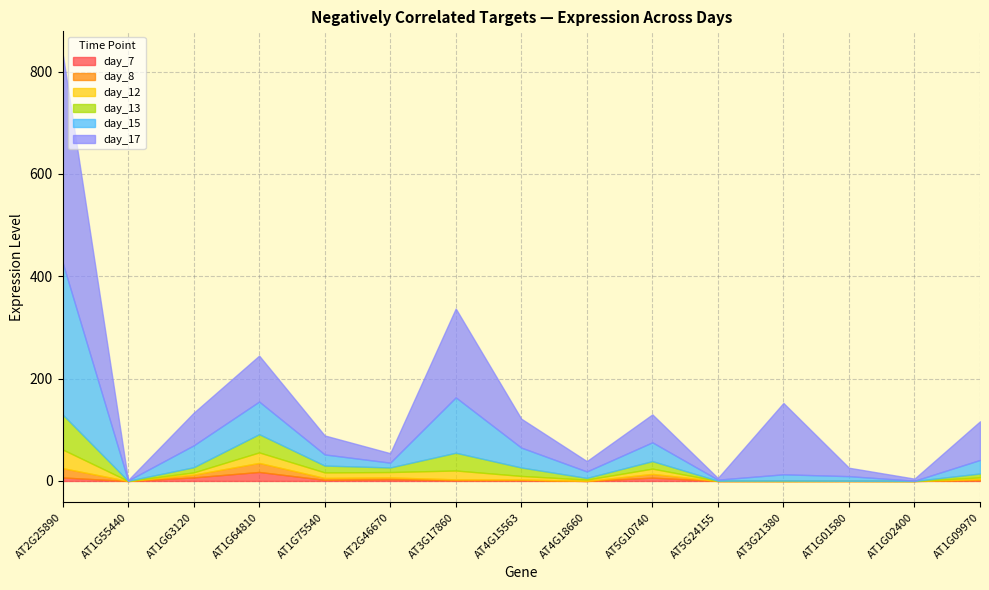

At how many categories does at least one series exceed 263?

1